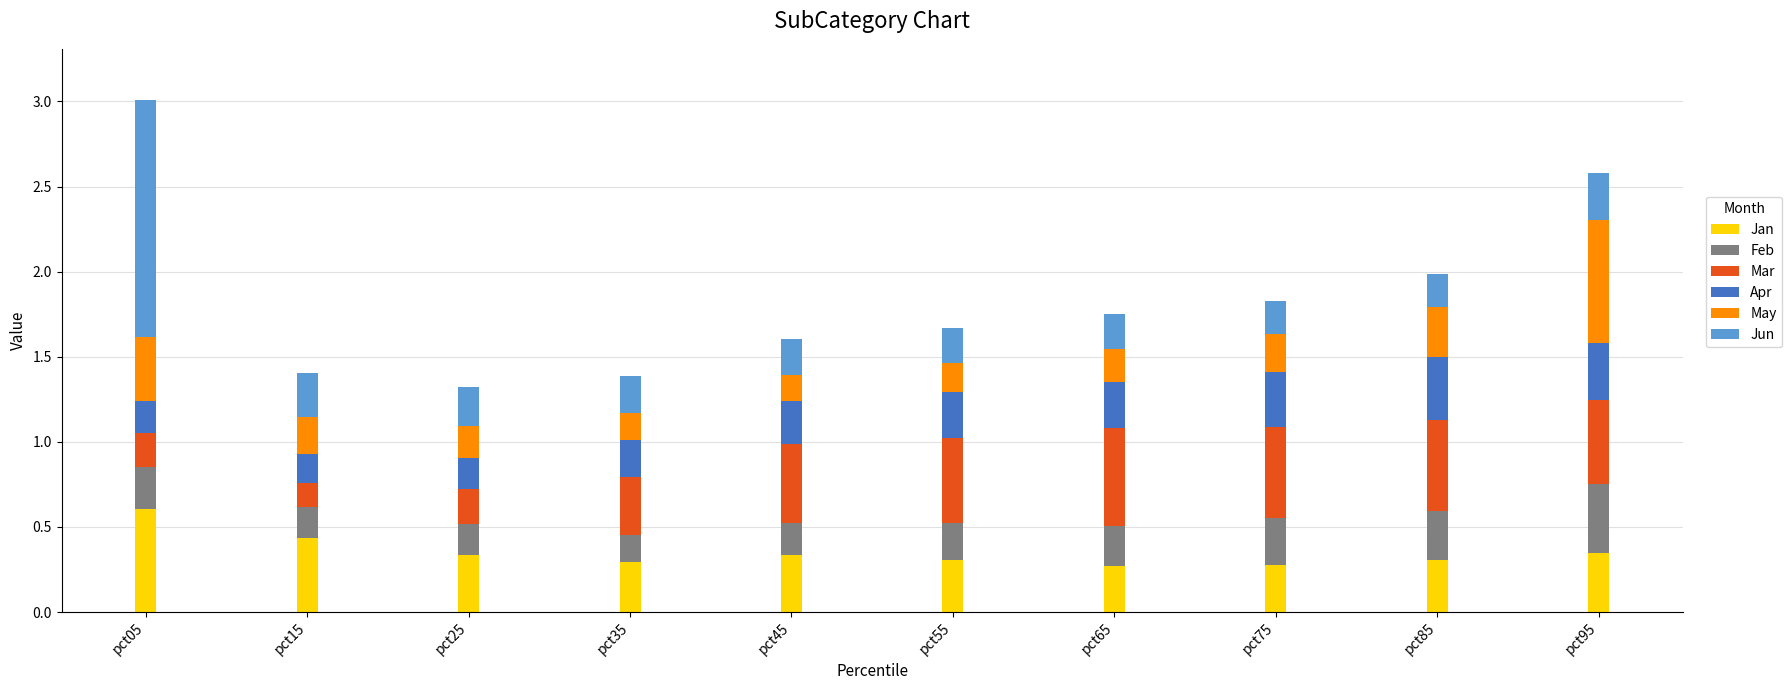

At which category is the sum across all series the highest?

pct05